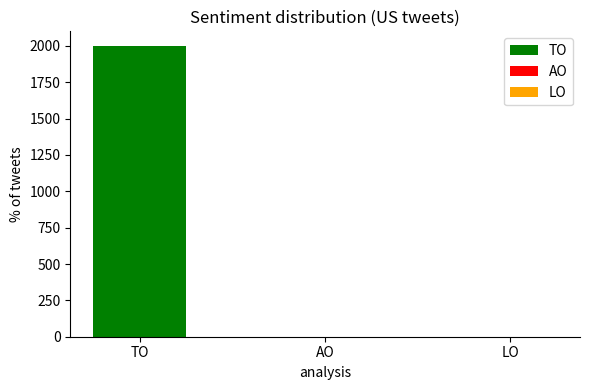

What is the change in value from TO to AO?

-2000